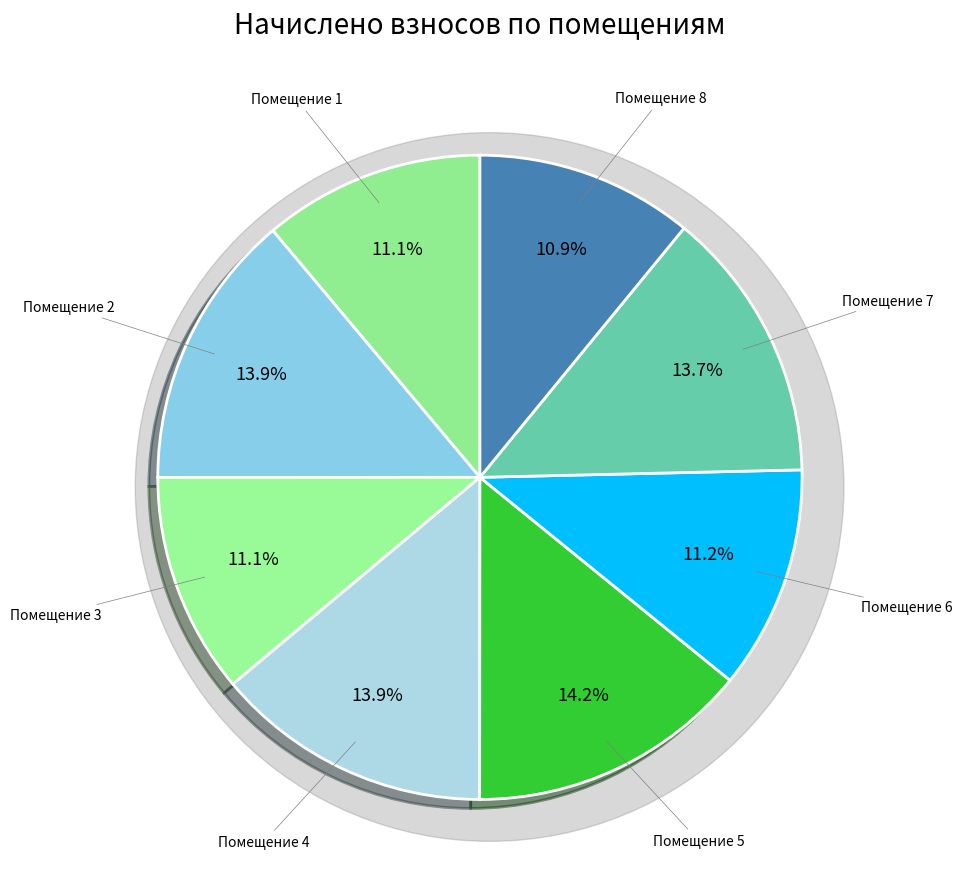

What is the largest slice in the pie chart?

5